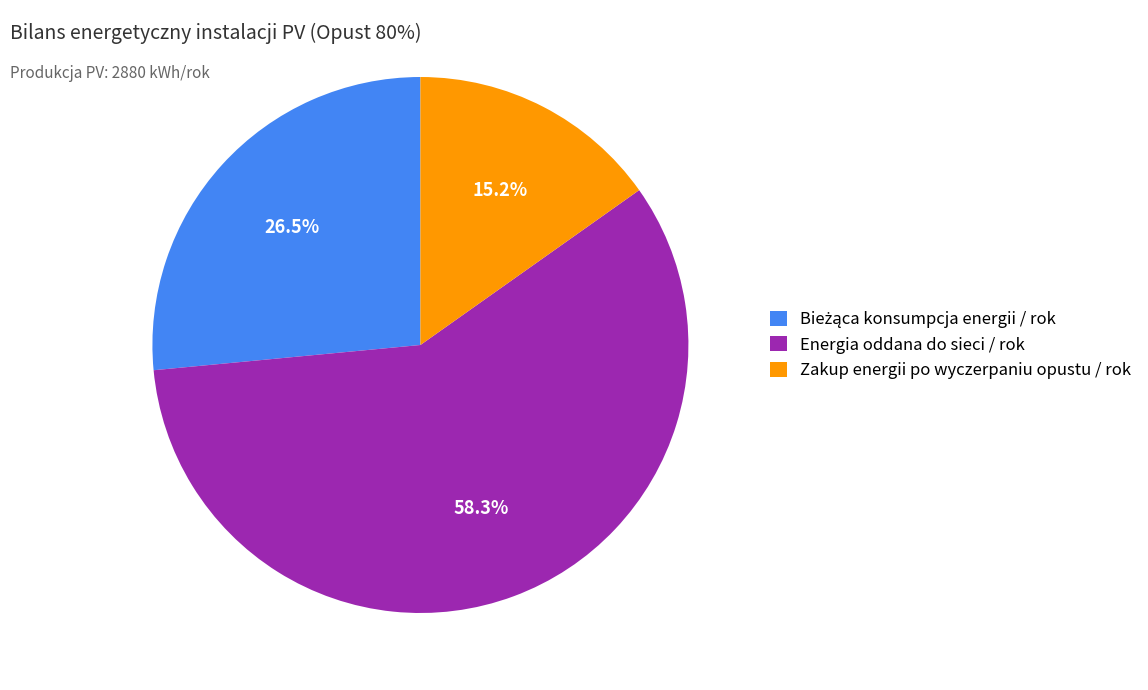

Combined, what portion of the pie is Zakup energii po wyczerpaniu opustu / rok and Energia oddana do sieci / rok?

73.5%